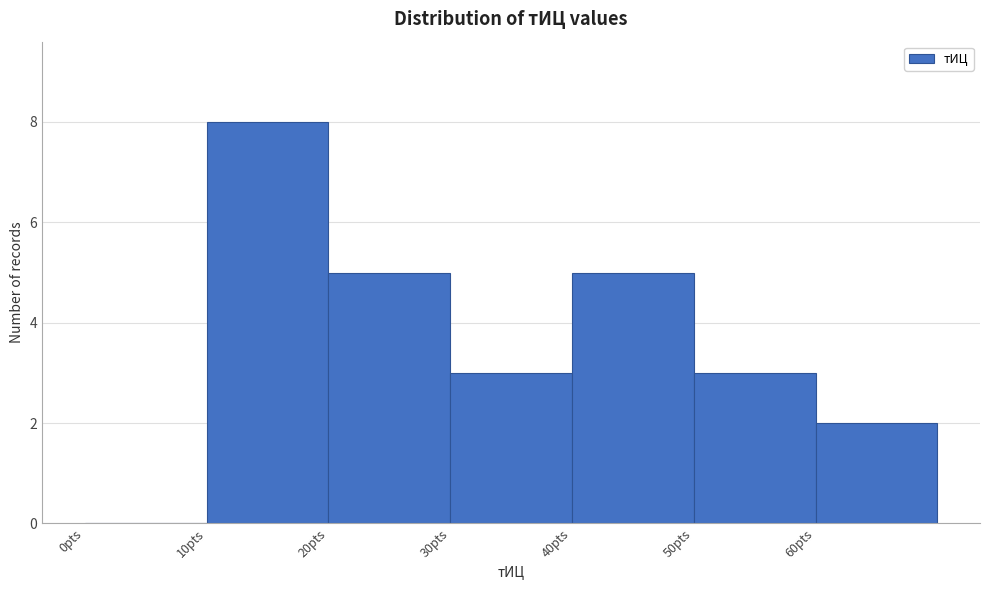

Over which range of the x-axis is the bar tallest?

10 to 20